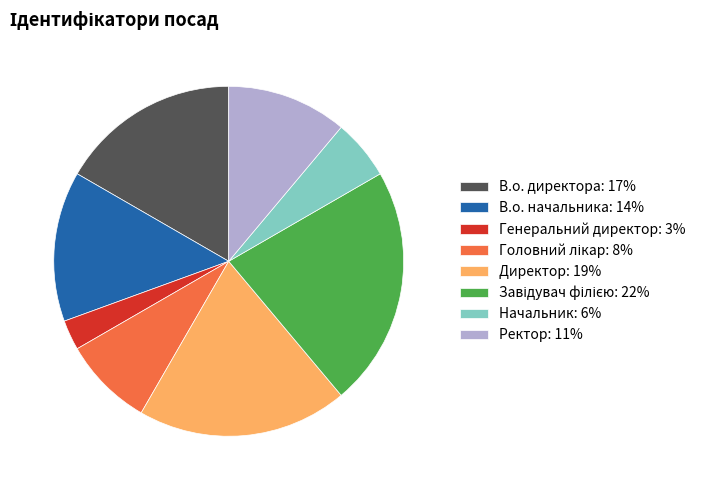

Does Начальник: 6% account for over 50% of the chart?

No